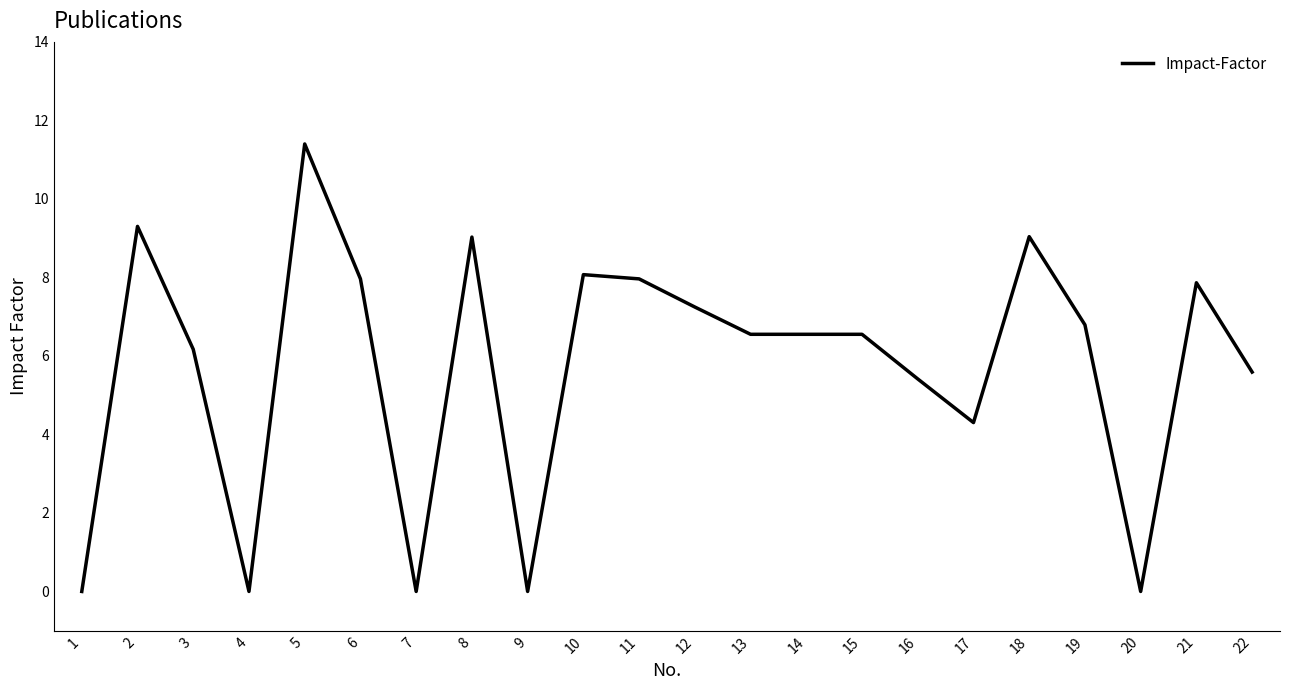

True or false: the data shows 8.0 at 11.

True